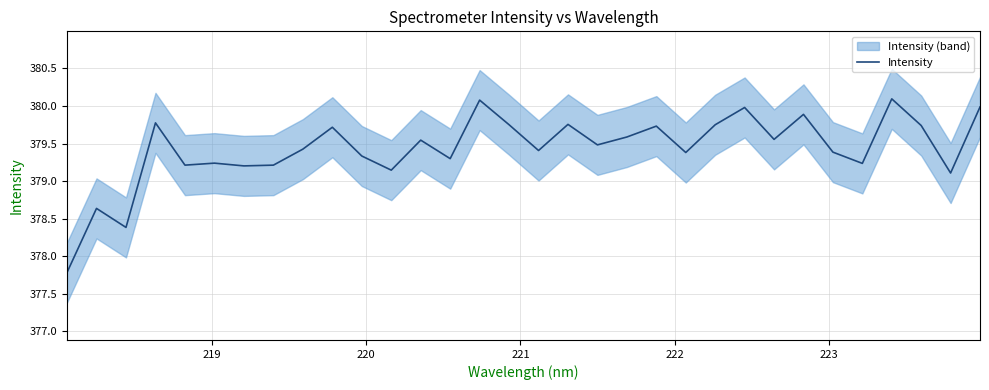

What is the average value?

379.4